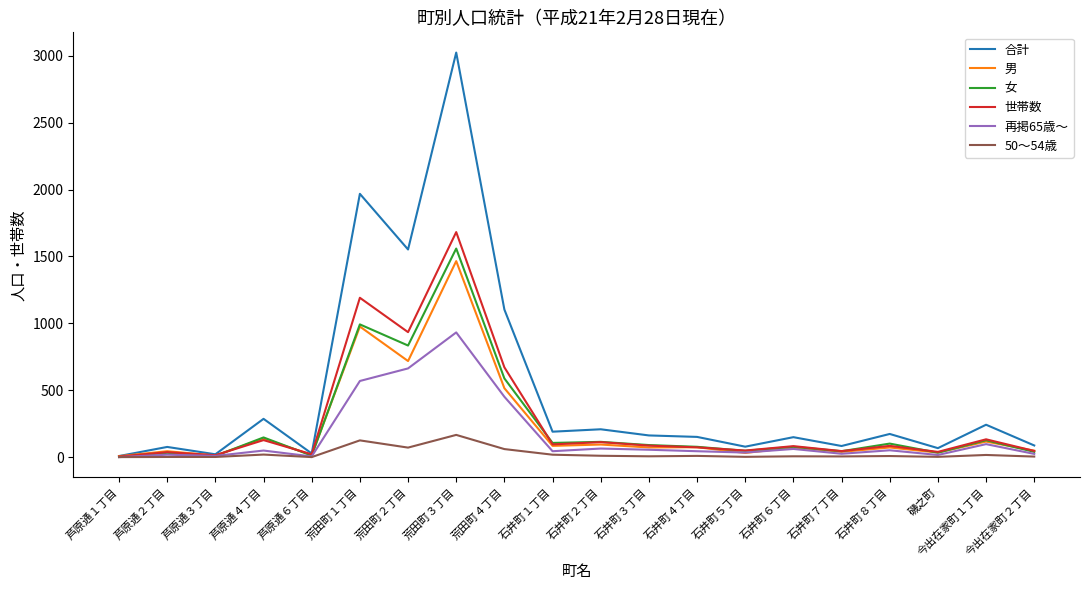

What is the total value across all series at 今出在家町１丁目?

730